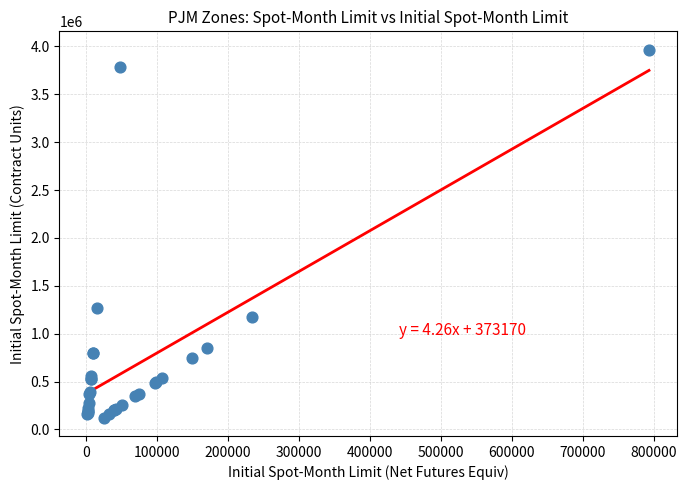

What Y value in the scatter plot is closest to 2044500?

1264800